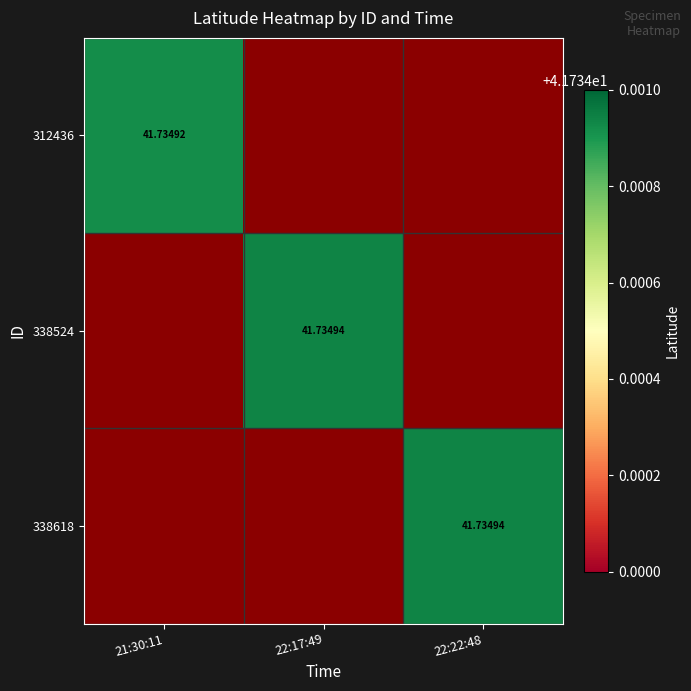

Which label corresponds to the smallest value in the chart?

22:17:49